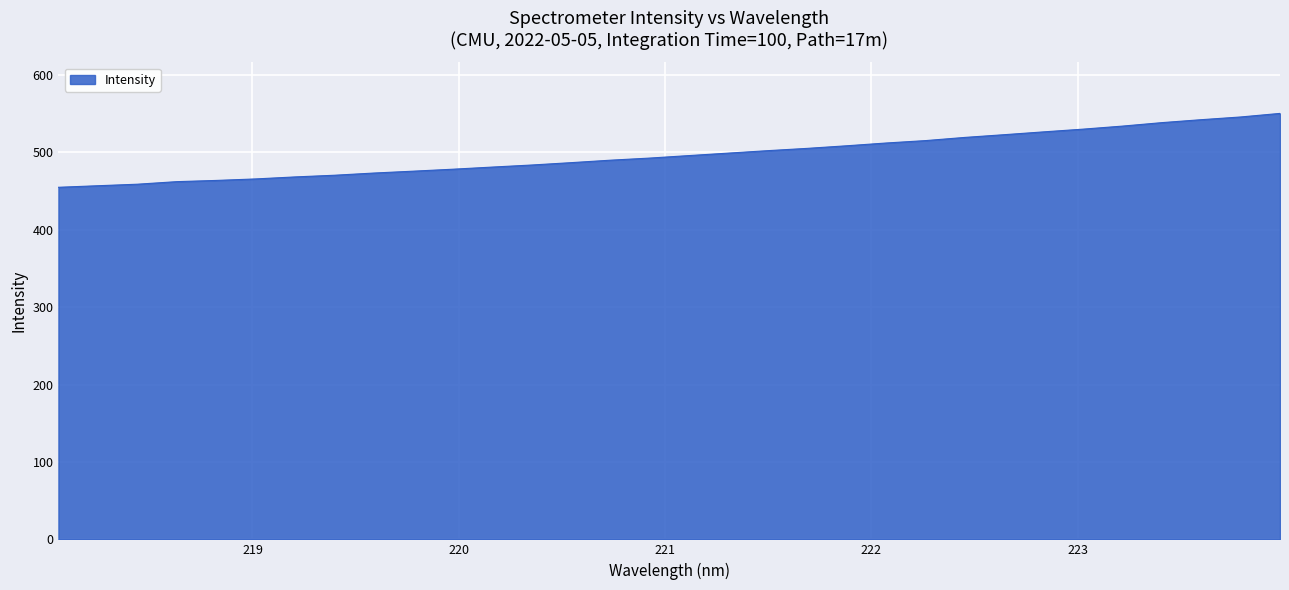

What is the difference between the maximum and minimum values?

95.5